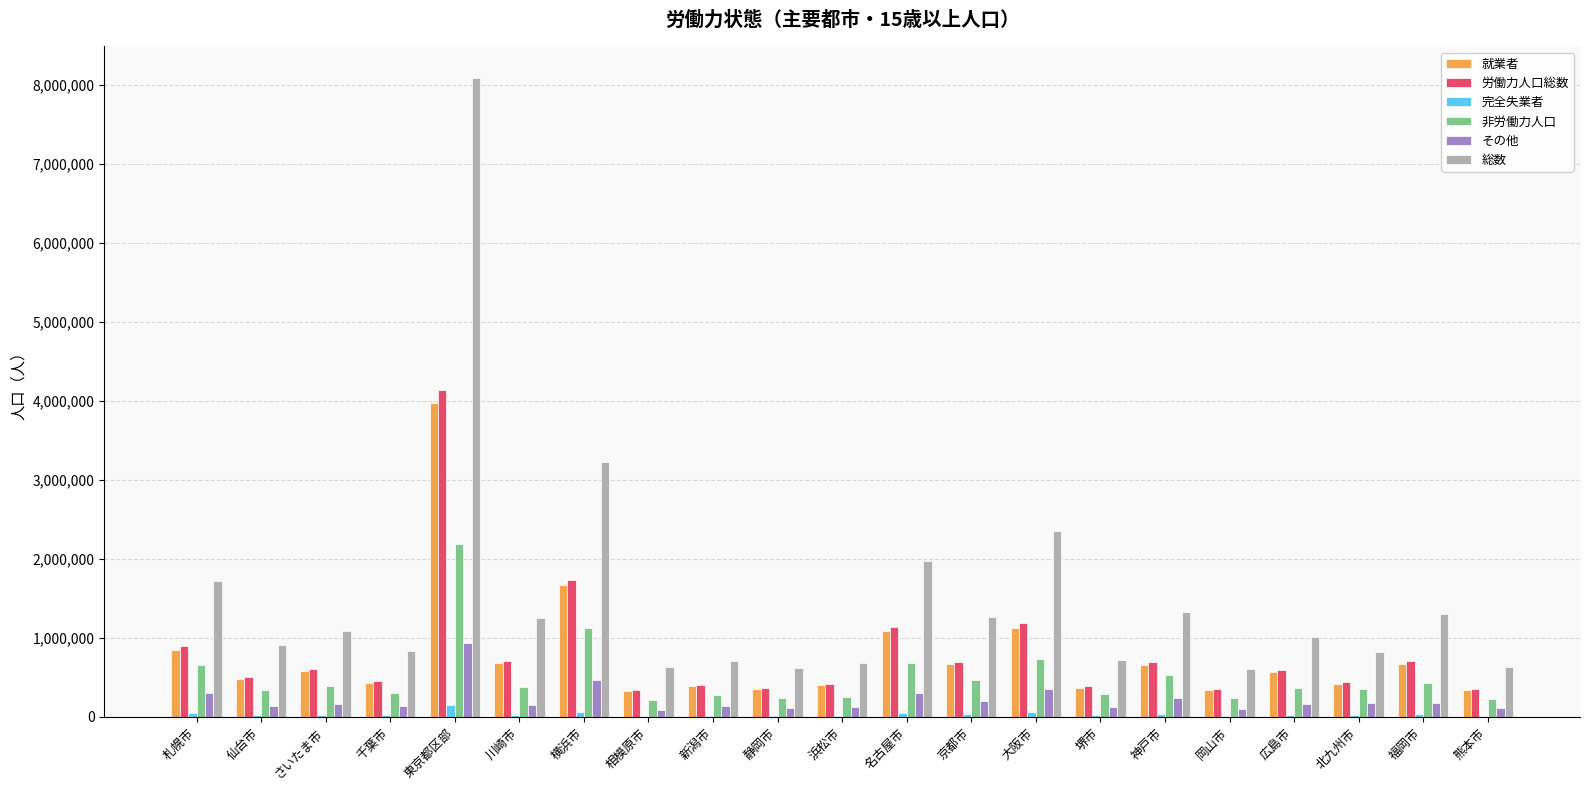

What is the sum of all 労働力人口総数 values?

17111633